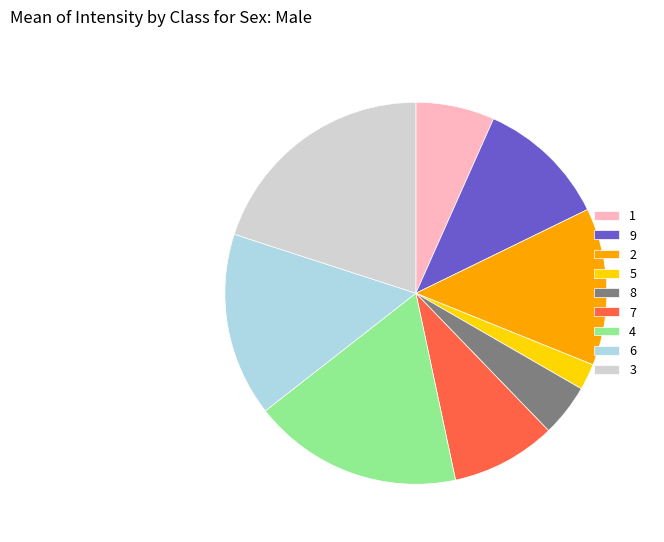

Rank the categories by value from highest to lowest.

3, 4, 6, 2, 9, 7, 1, 8, 5